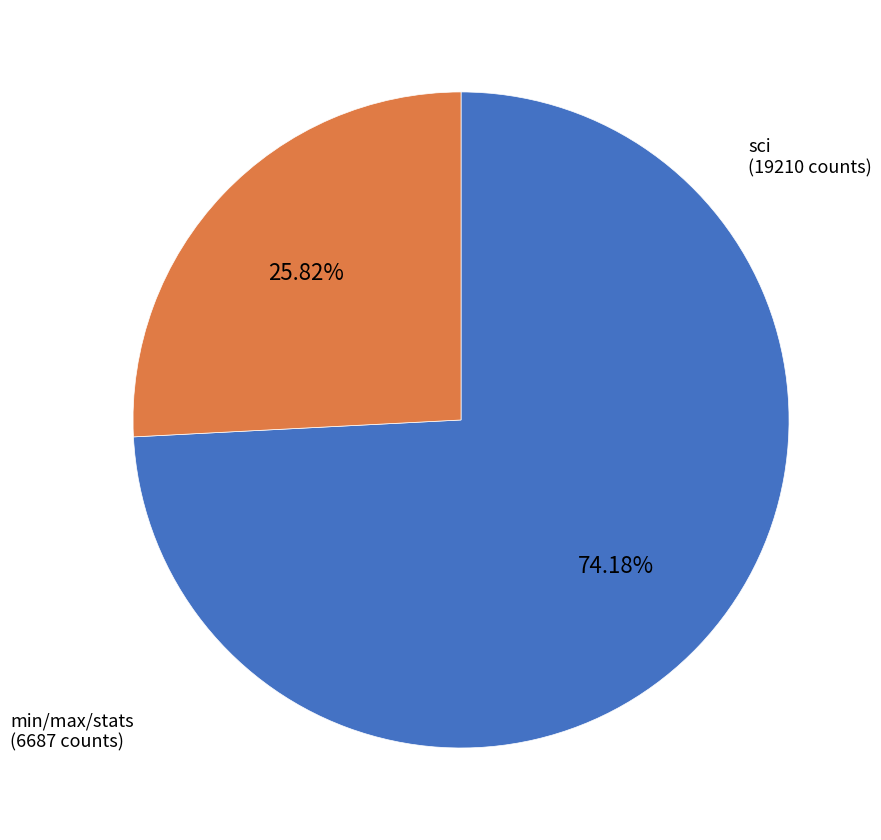

Rank the categories by value from highest to lowest.

sci (19210 counts), min/max/stats (6687 counts)